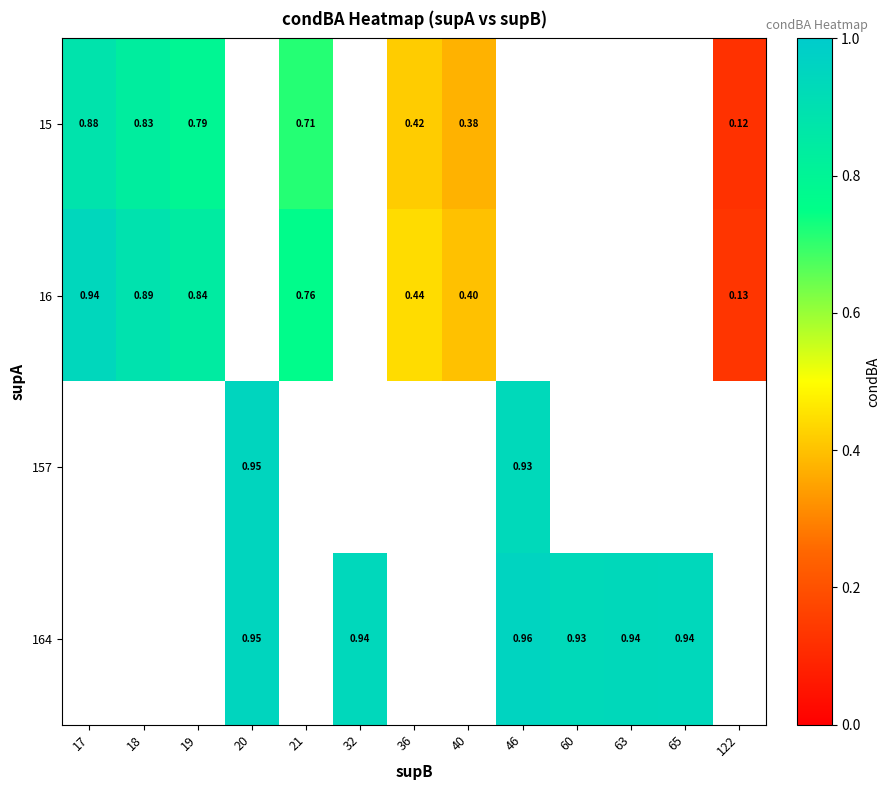

Between 18 and 122, which is larger?

18